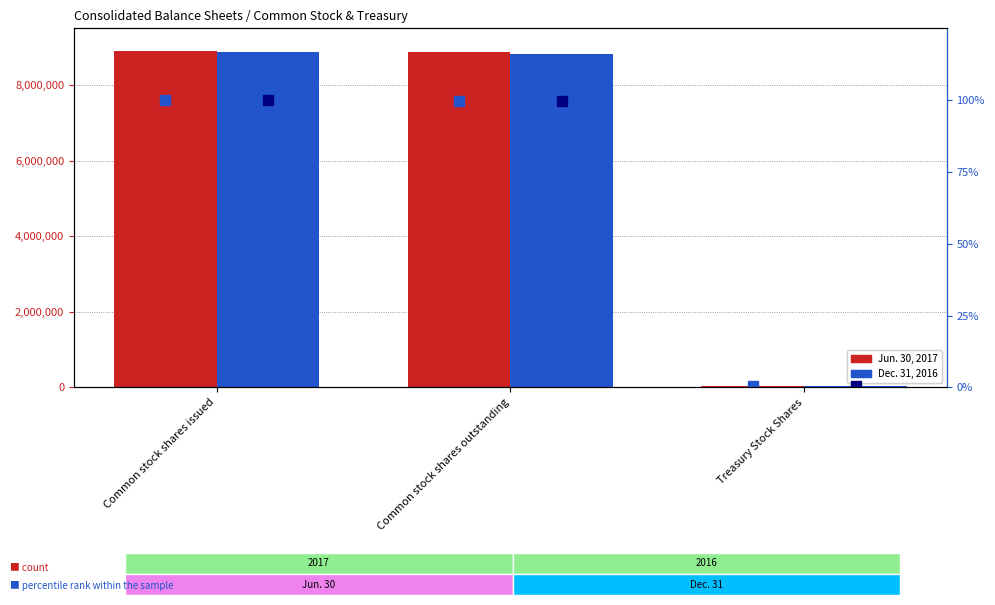

Does the chart contain any negative values?

No